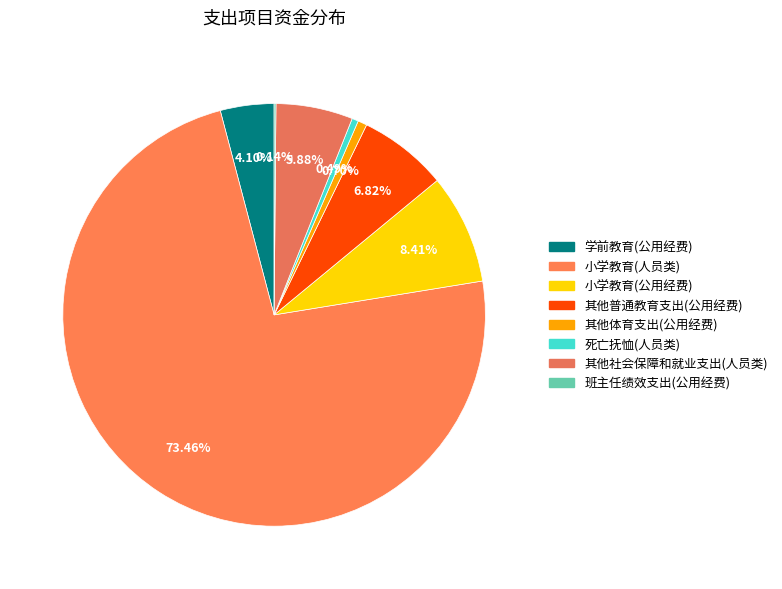

What is the change in value from 其他社会保障和就业支出(人员类) to 班主任绩效支出(公用经费)?

-2272665.5